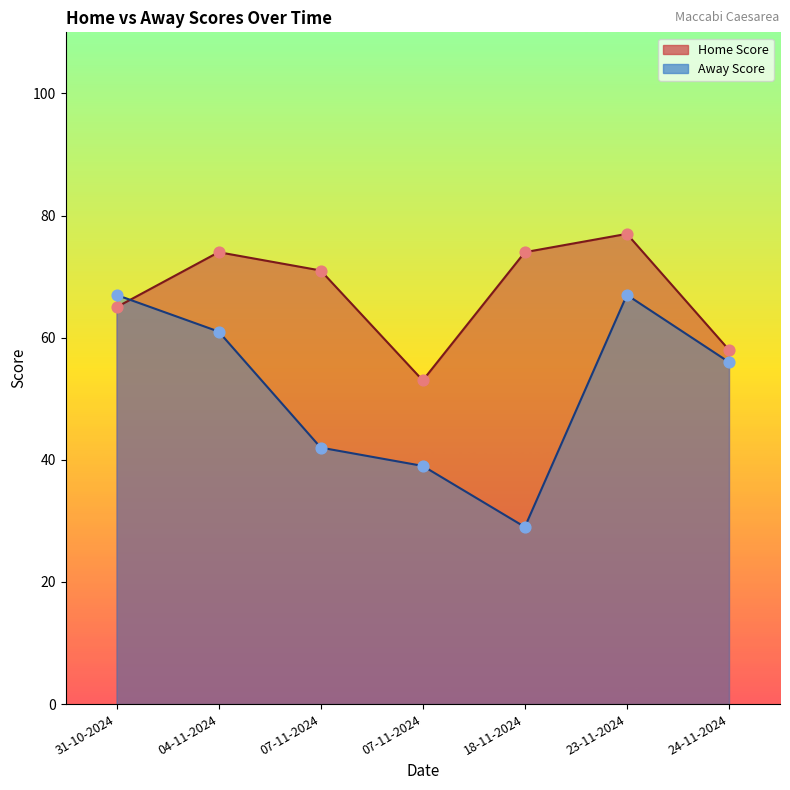

At which category is the sum across all series the highest?

23-11-2024